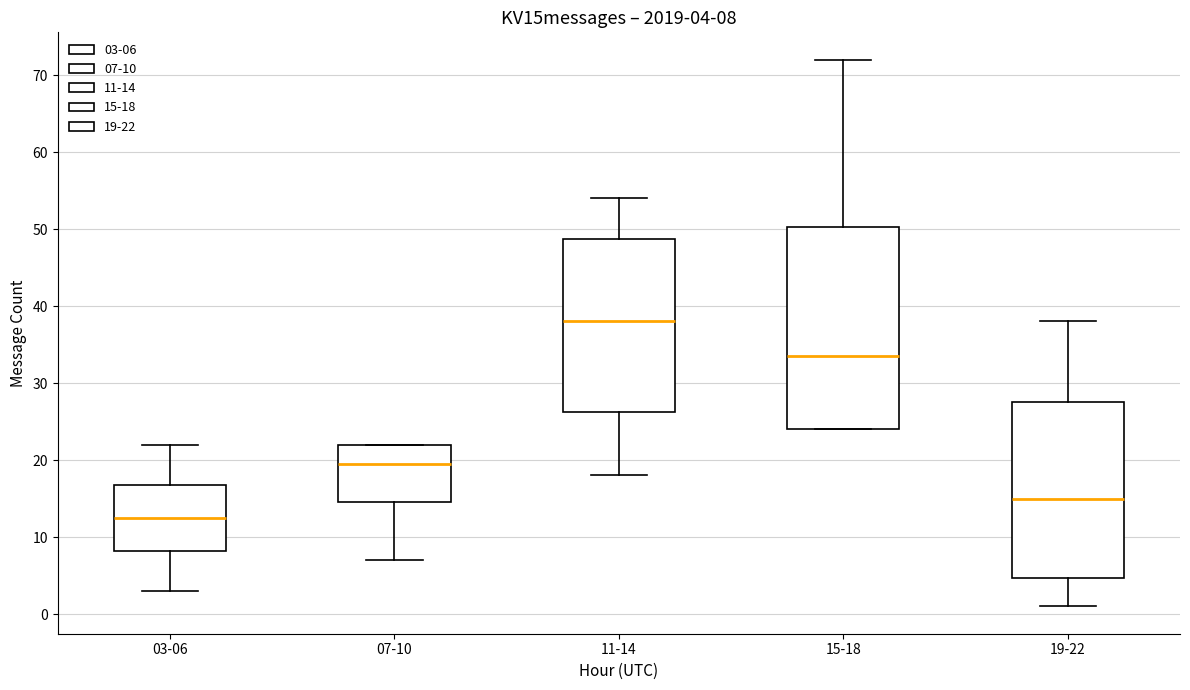

Comparing the boxes themselves (not the whiskers), which one is the tallest?

15-18